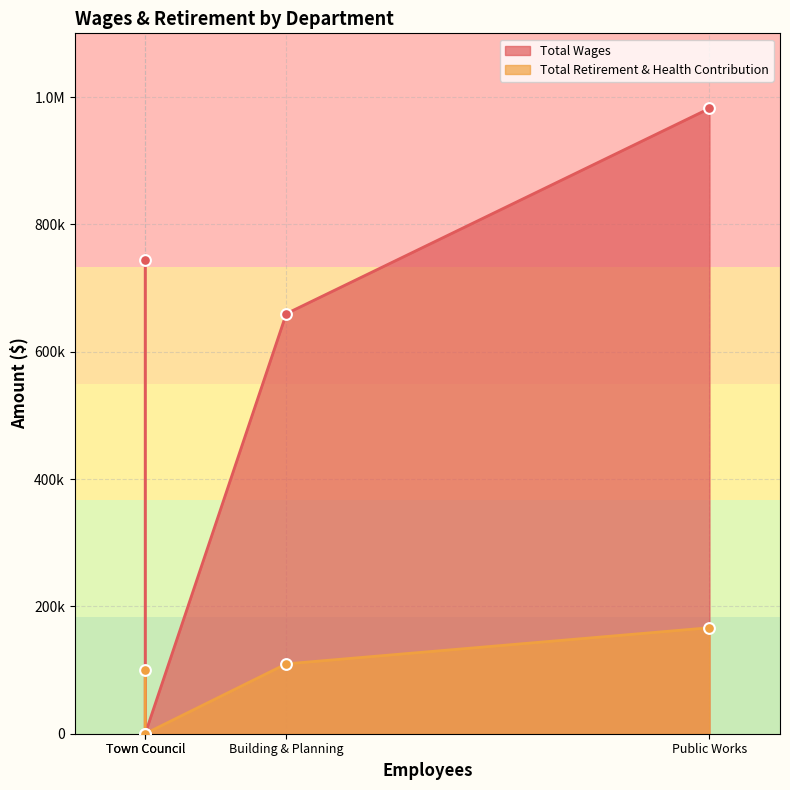

Which series reaches the minimum Y coordinate?

Total Wages